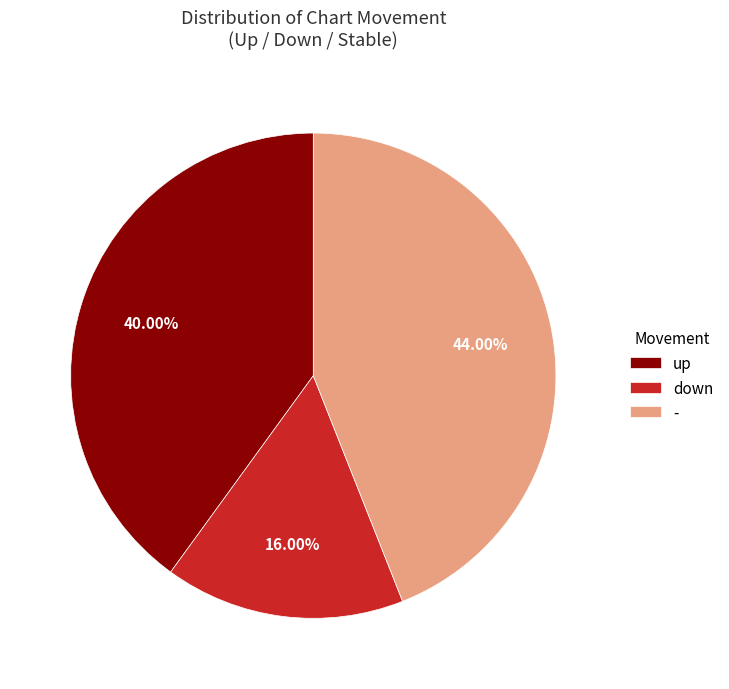

True or false: up accounts for 40% of the total.

True